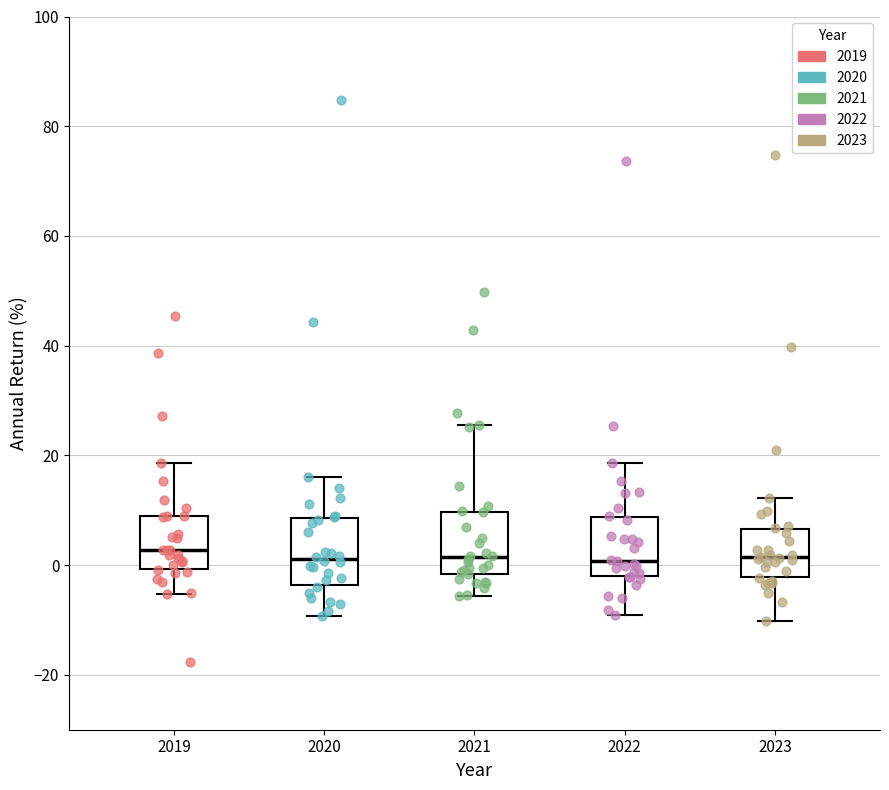

Reading left to right, read every box against the y-axis: the position of its median line, the range the box covers, and the ends of its whiskers. The values are not printed on the chart, so give them approximately, as read against the axis.

2019: median 2, box 0 to 8, whiskers -6 to 18
2020: median 2, box -4 to 8, whiskers -10 to 16
2021: median 2, box -2 to 10, whiskers -6 to 26
2022: median 0, box -2 to 8, whiskers -8 to 18
2023: median 2, box -2 to 6, whiskers -10 to 12